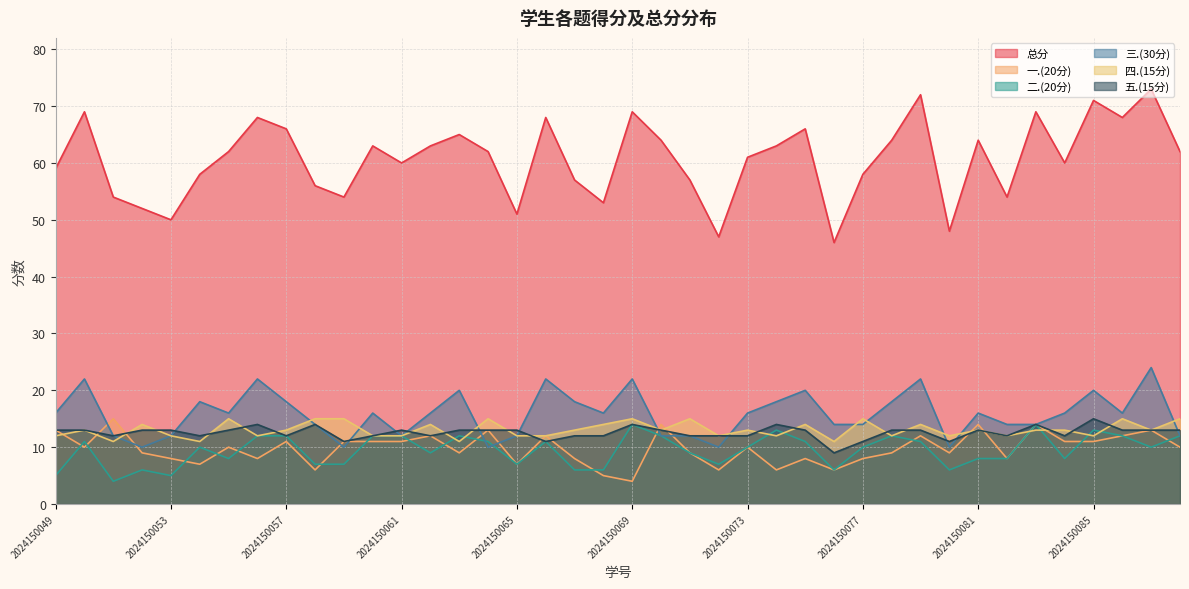

How many data points in 四.(15分) are less than 13?

17